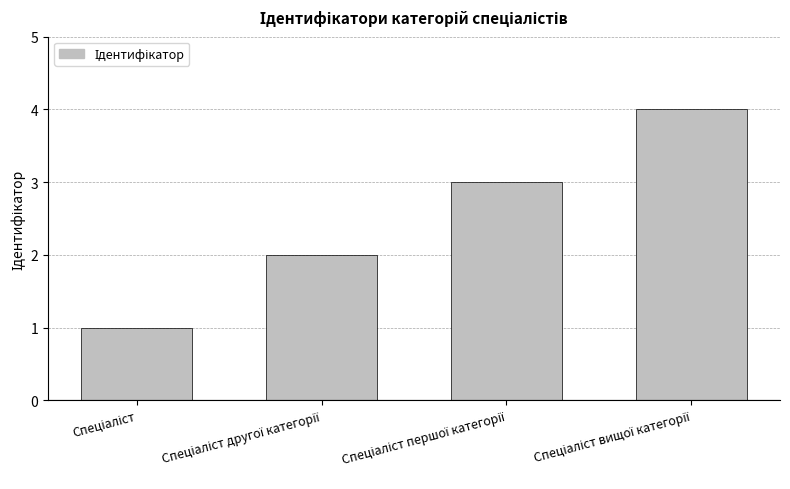

Reading left to right, list all the values displayed in this chart.

1	2	3	4